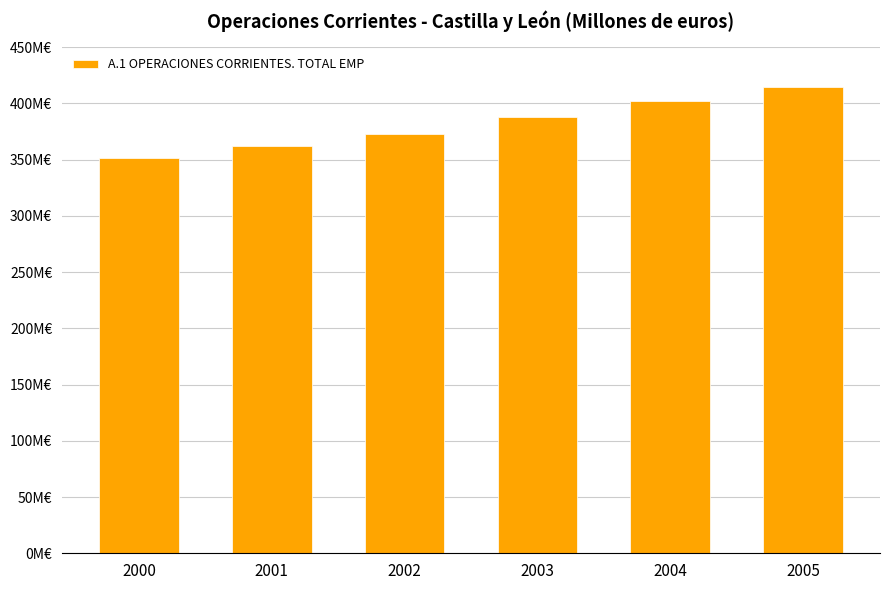

What is the change in value from 2002 to 2005?

+41.8